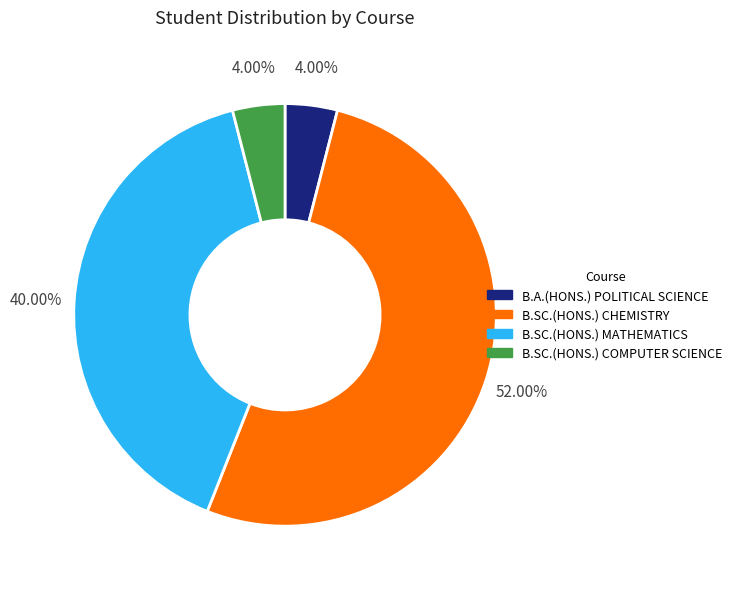

What percentage do B.SC.(HONS.) CHEMISTRY and B.A.(HONS.) POLITICAL SCIENCE together represent?

56.0%